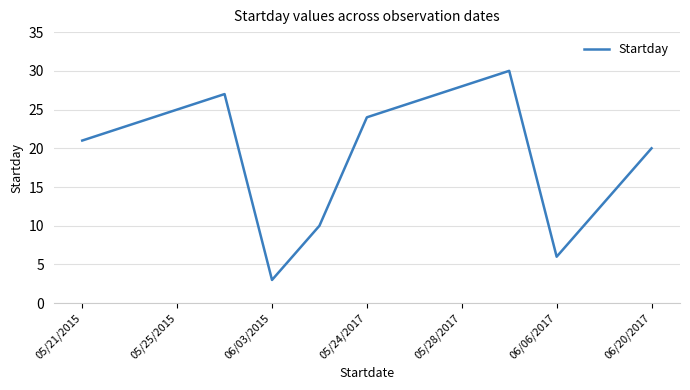

How many interior local valleys (lower than both neighbors) does the data have?

2